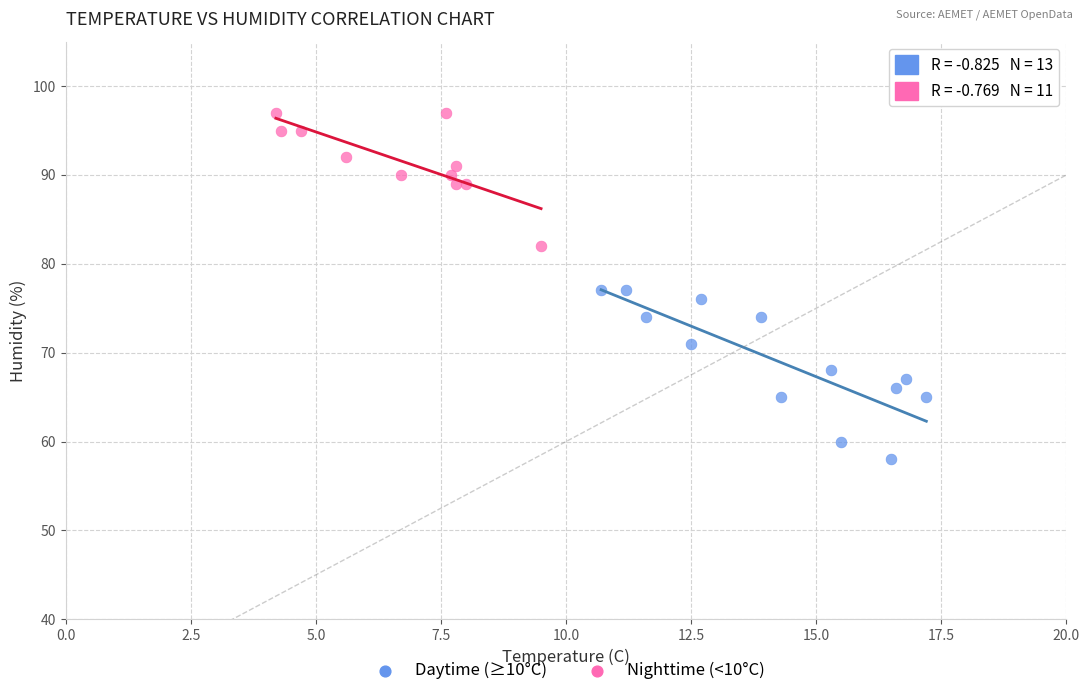

Which series reaches the minimum Y coordinate?

Daytime (≥10°C)